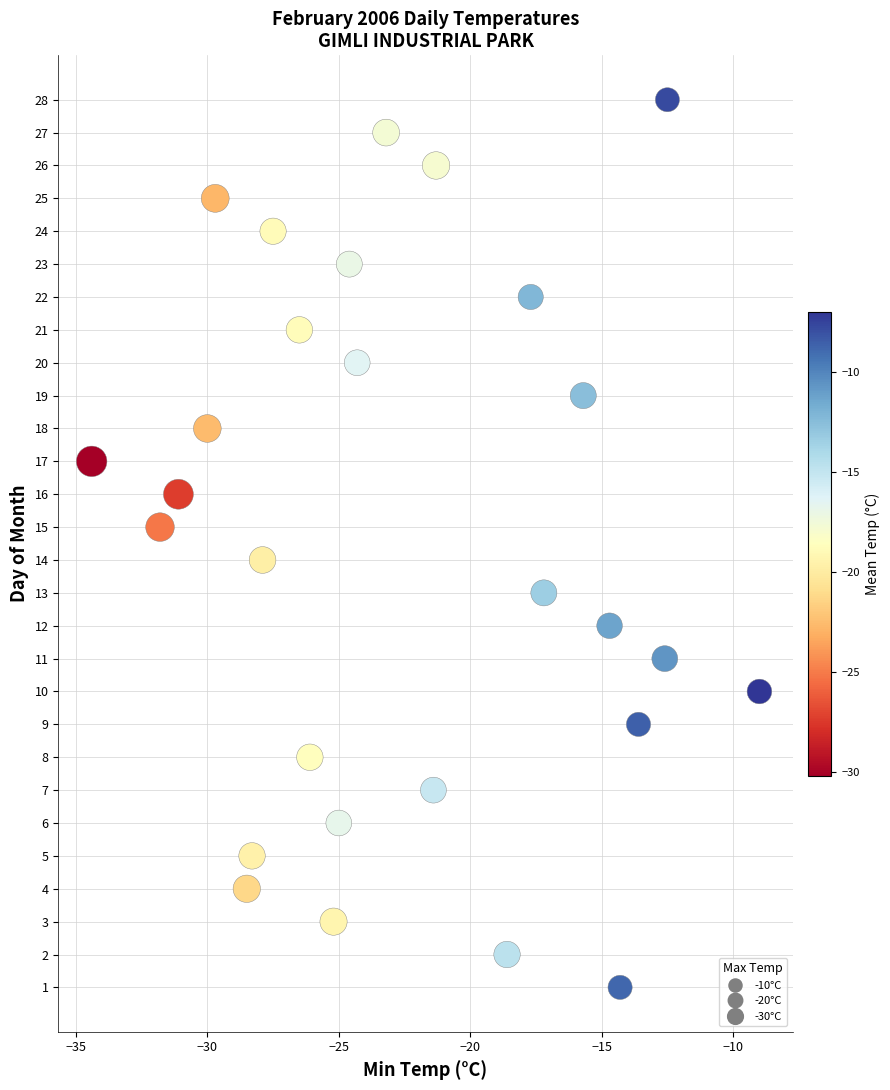

What is the range of Y values (max minus min)?

27